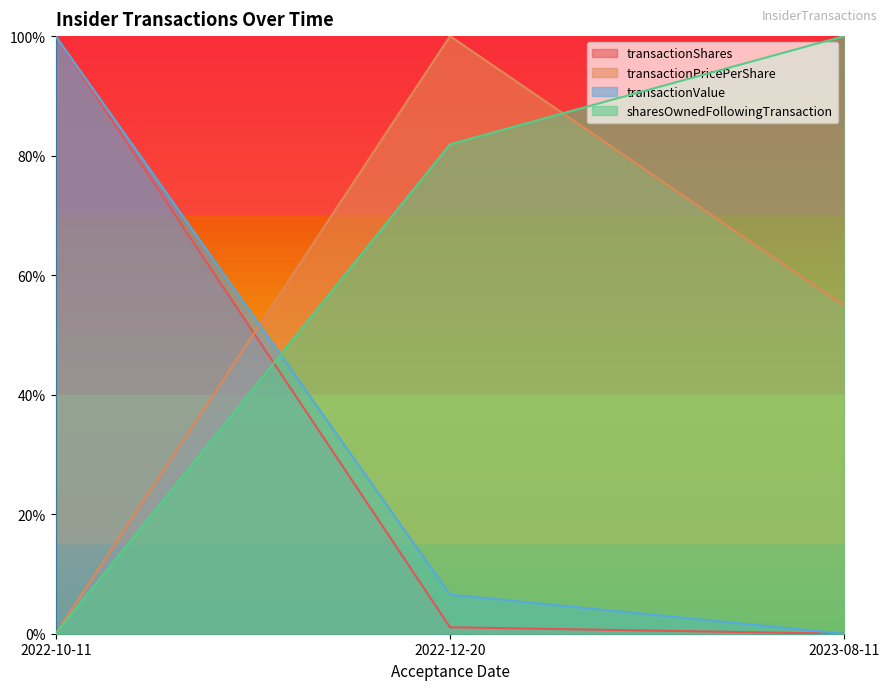

What is the label of the 3rd point from the right?

2022-10-11